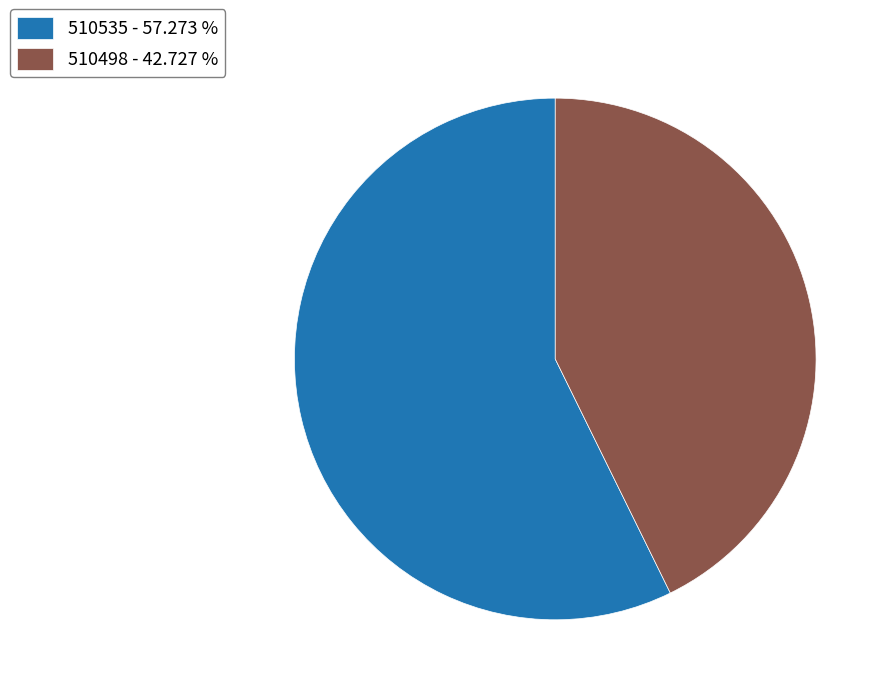

Is the sum of 510535 - 57.273 % and 510498 - 42.727 % greater than half?

Yes